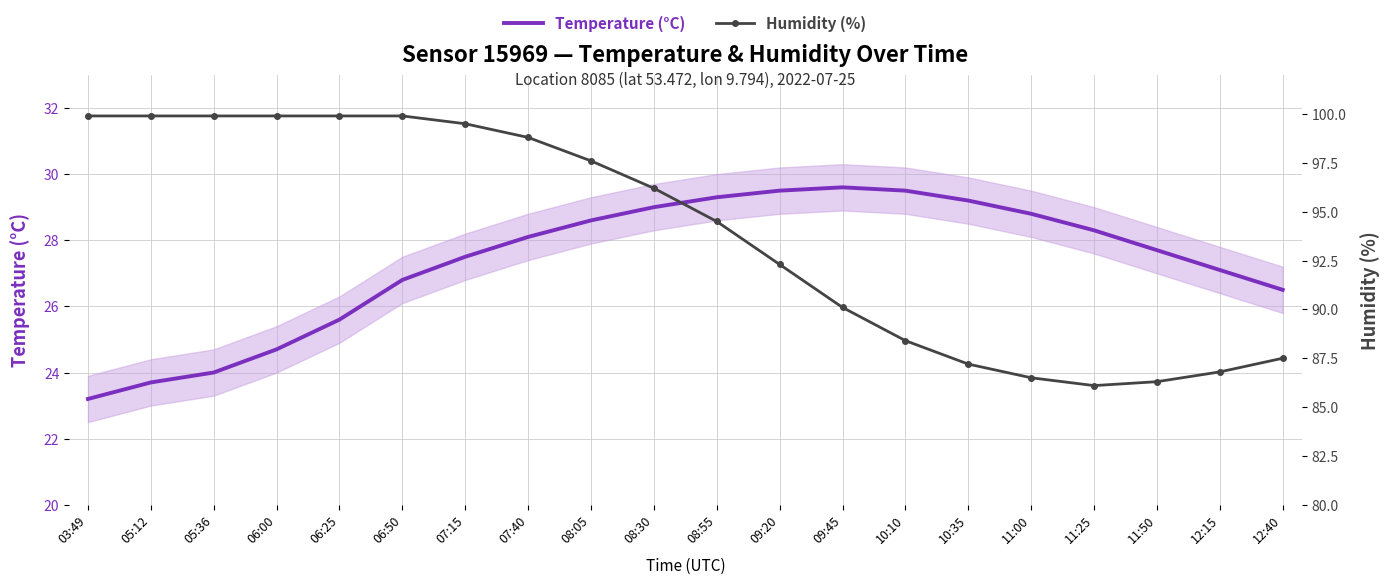

List the series in order of their overall mean, highest first.

Humidity (%), Temperature (°C)